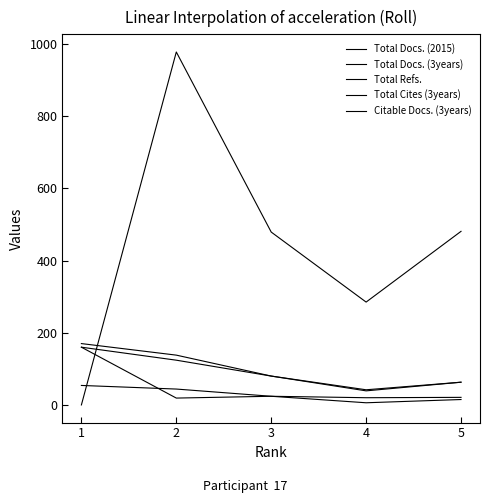

The Total Refs. series shows -481 at 1. True or false?

False